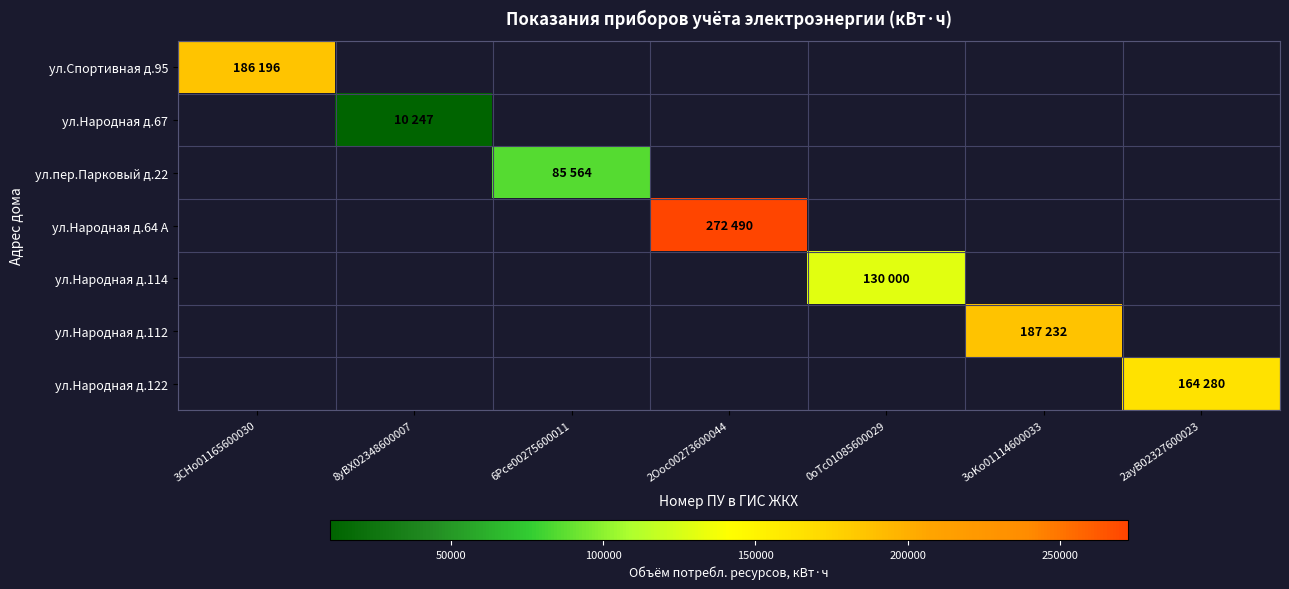

At how many categories does at least one series exceed 85390?

6